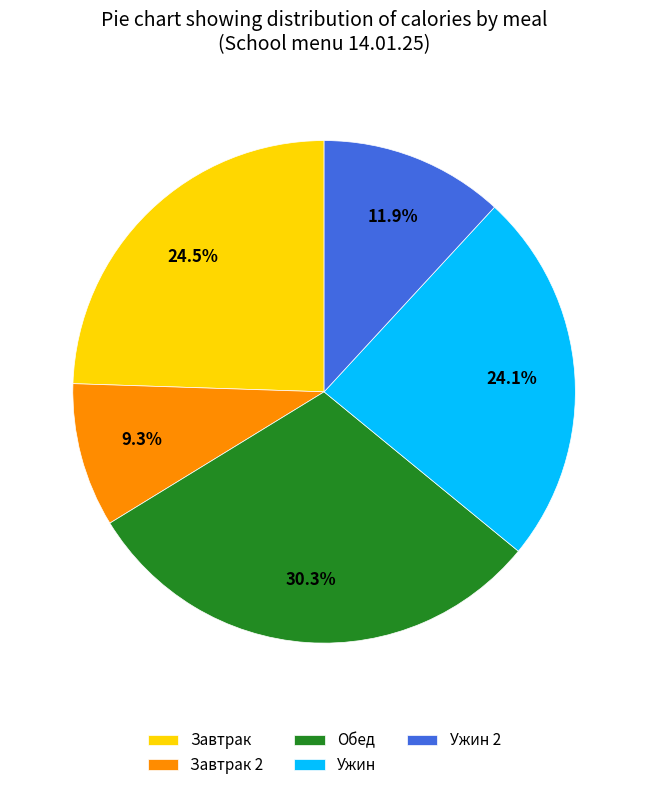

Does any single category account for the majority?

No